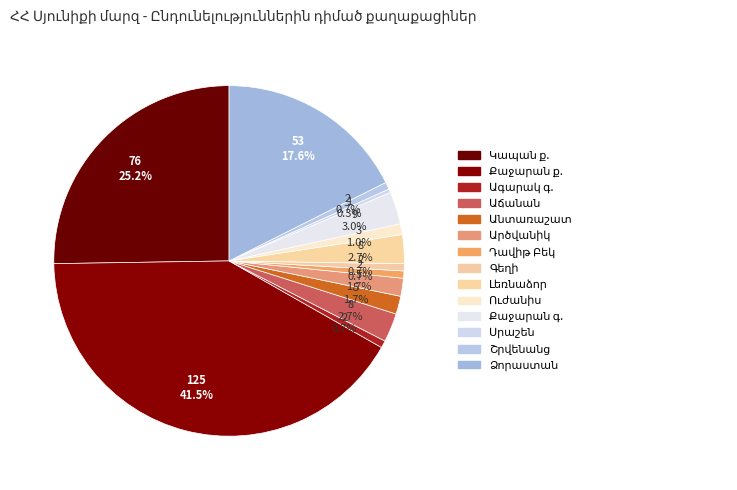

Count the number of slices in the pie.

14